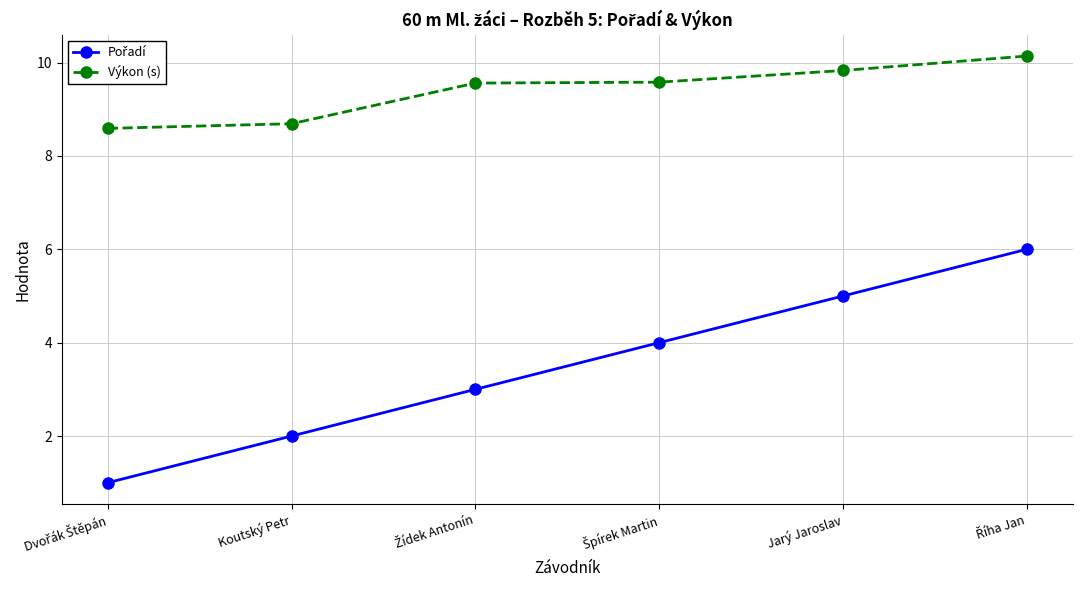

Which series has the largest total across all categories?

Výkon (s)